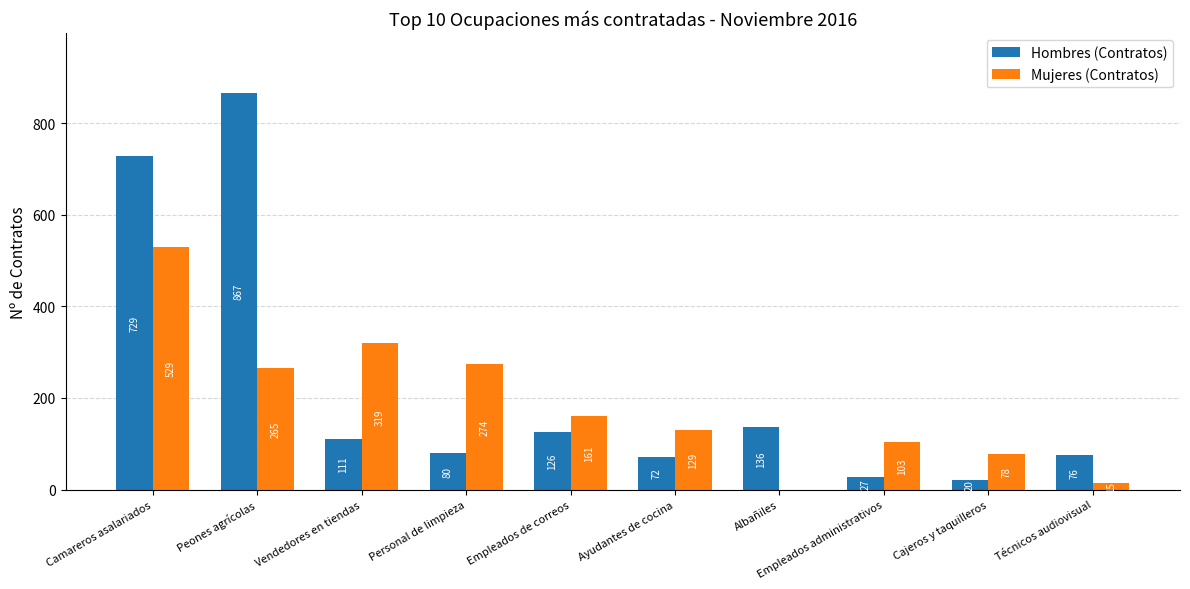

What is the maximum value shown in the chart?

867